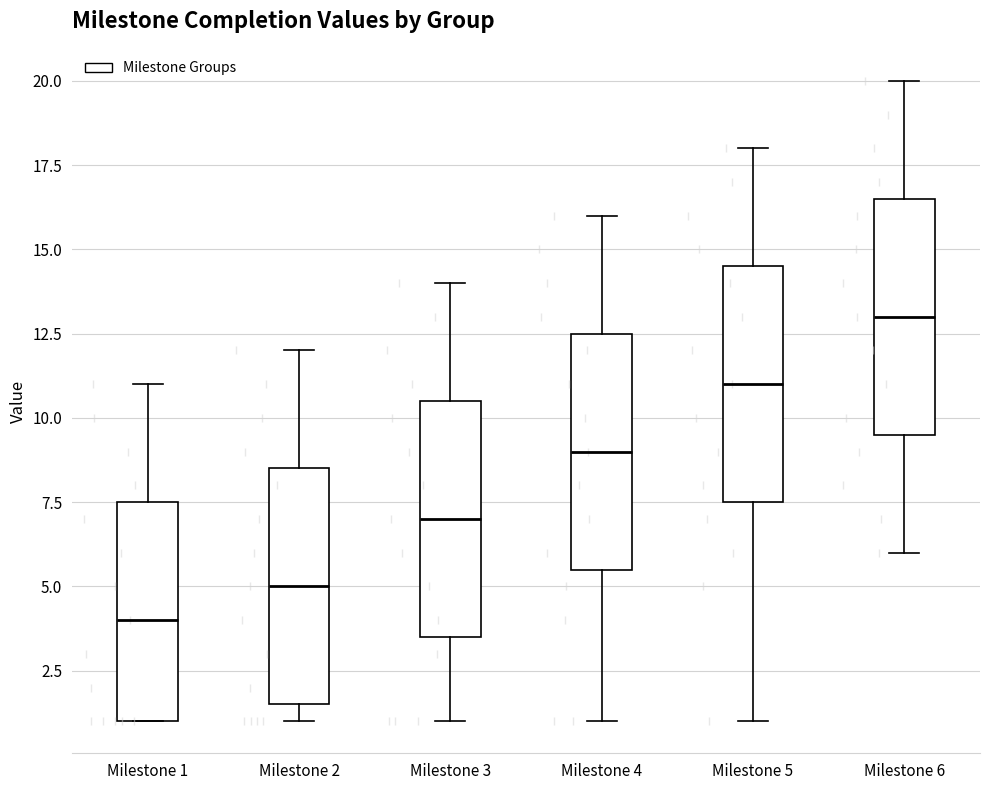

Reading left to right, read every box against the y-axis: the position of its median line, the range the box covers, and the ends of its whiskers. The values are not printed on the chart, so give them approximately, as read against the axis.

Milestone 1: median 4.0, box 1.0 to 7.5, whiskers 1.0 to 11.0
Milestone 2: median 5.0, box 1.5 to 8.5, whiskers 1.0 to 12.0
Milestone 3: median 7.0, box 3.5 to 10.5, whiskers 1.0 to 14.0
Milestone 4: median 9.0, box 5.5 to 12.5, whiskers 1.0 to 16.0
Milestone 5: median 11.0, box 7.5 to 14.5, whiskers 1.0 to 18.0
Milestone 6: median 13.0, box 9.5 to 16.5, whiskers 6.0 to 20.0